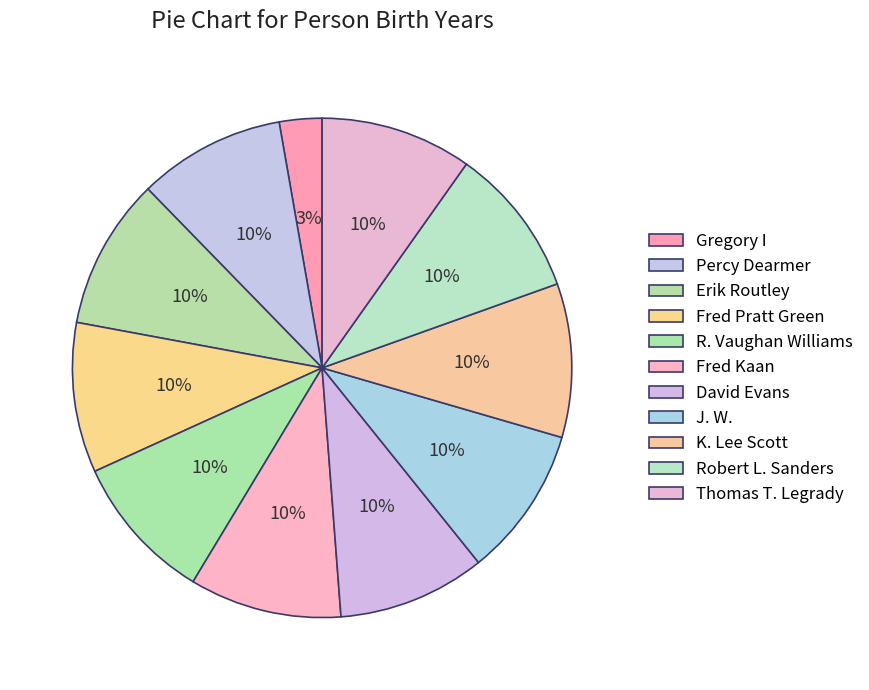

Does any single category account for the majority?

No